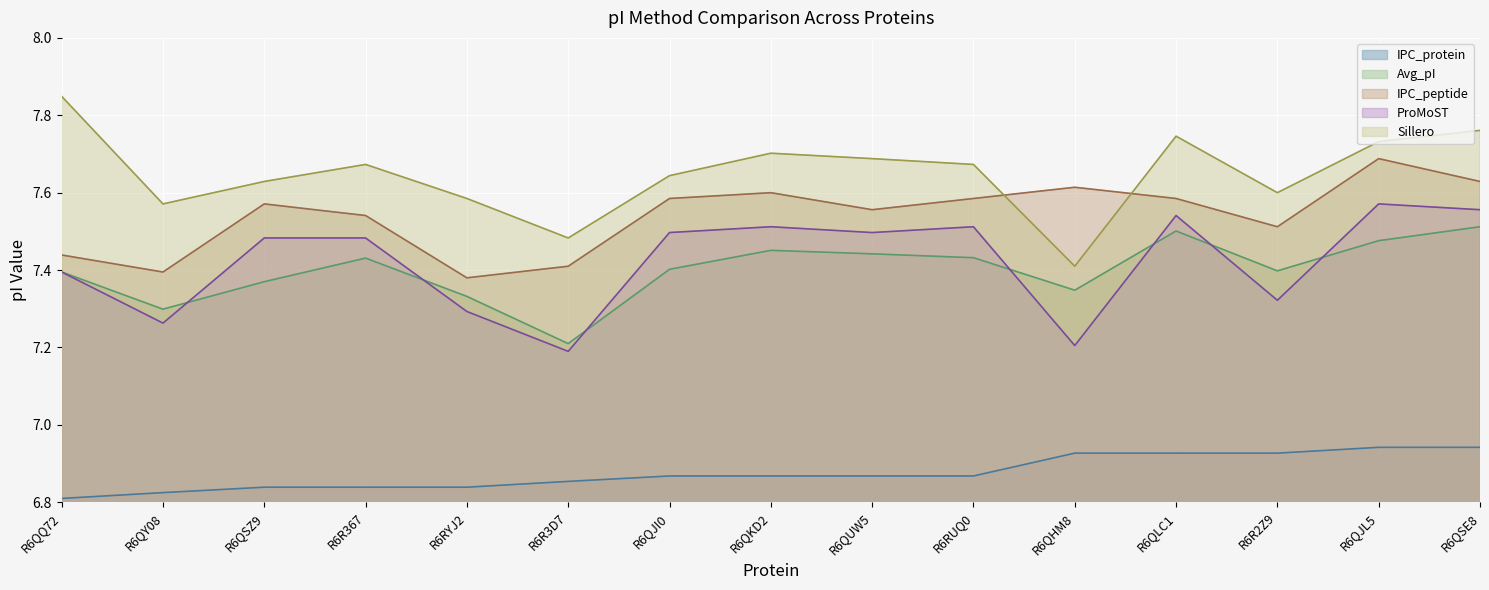

How many categories are shown in the chart?

15